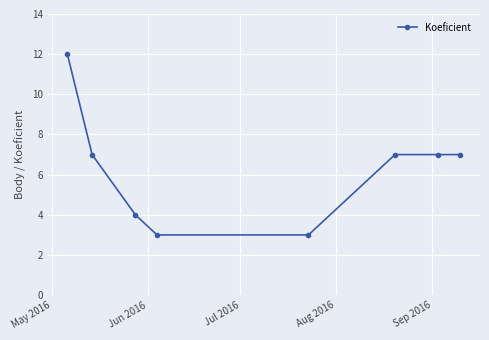

What is the difference between the maximum and second lowest values?

9